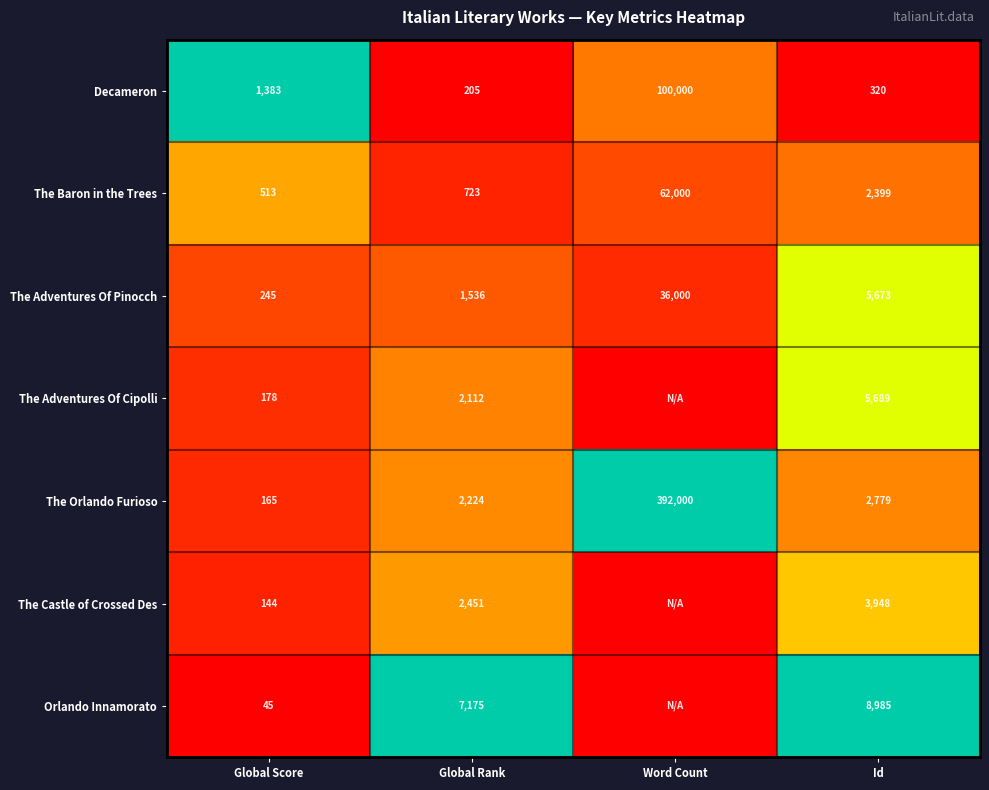

At how many categories does at least one series exceed 0?

4